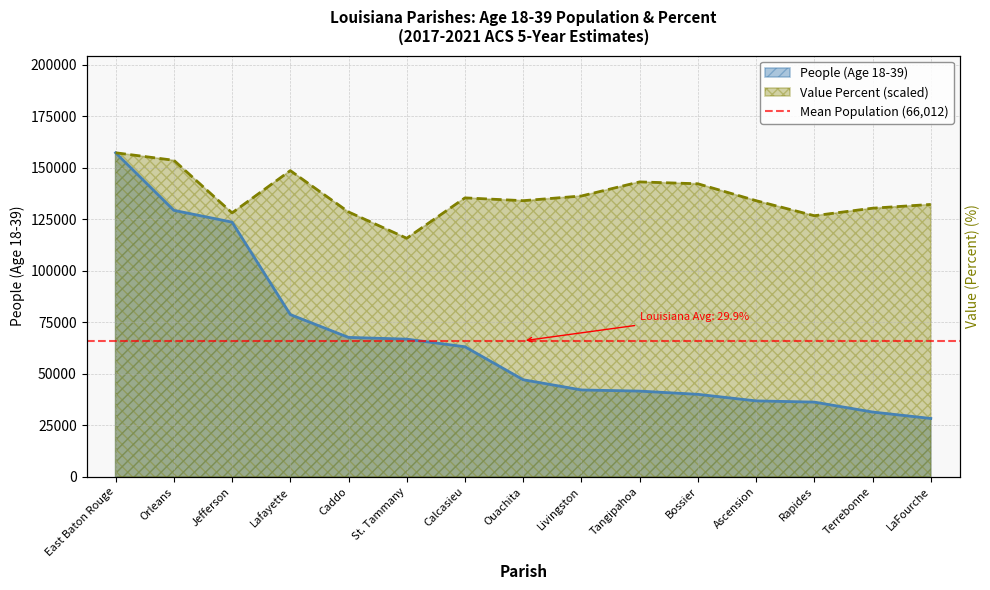

At which label does People (Age 18-39) reach its minimum?

LaFourche